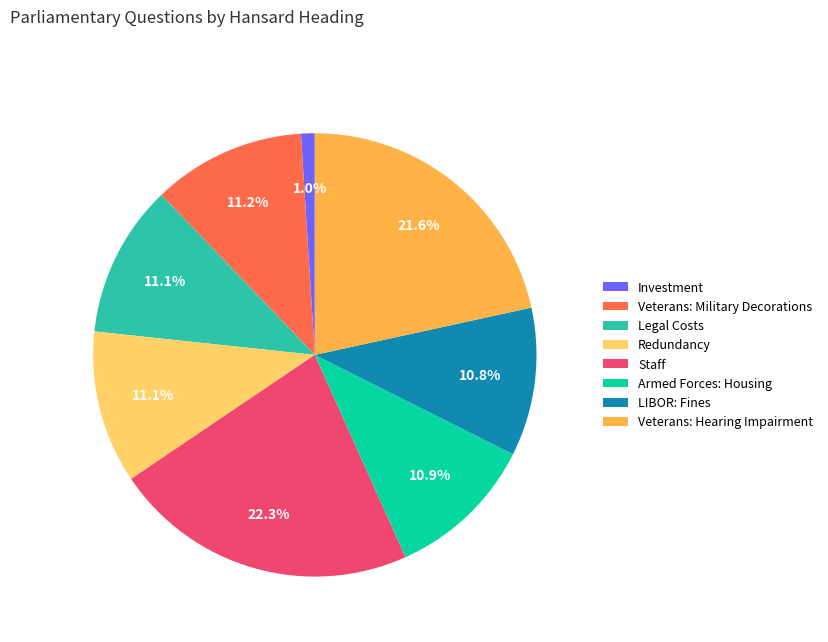

To the nearest percent, what is the average slice percentage?

12%